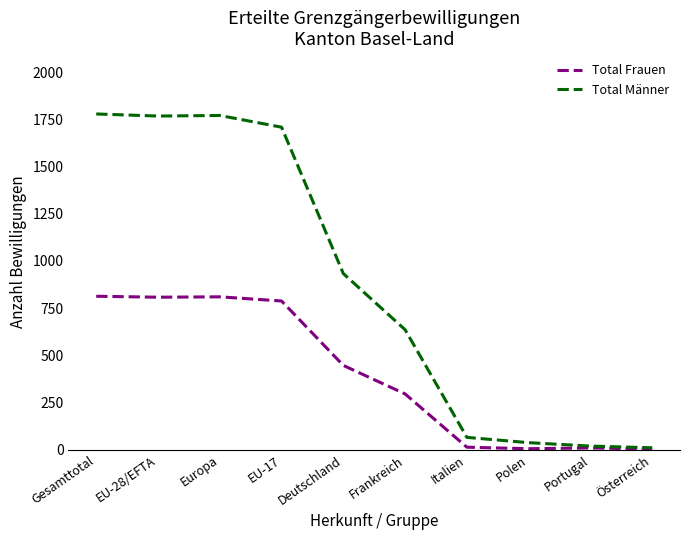

At which label is Total Männer closest to 894?

Deutschland